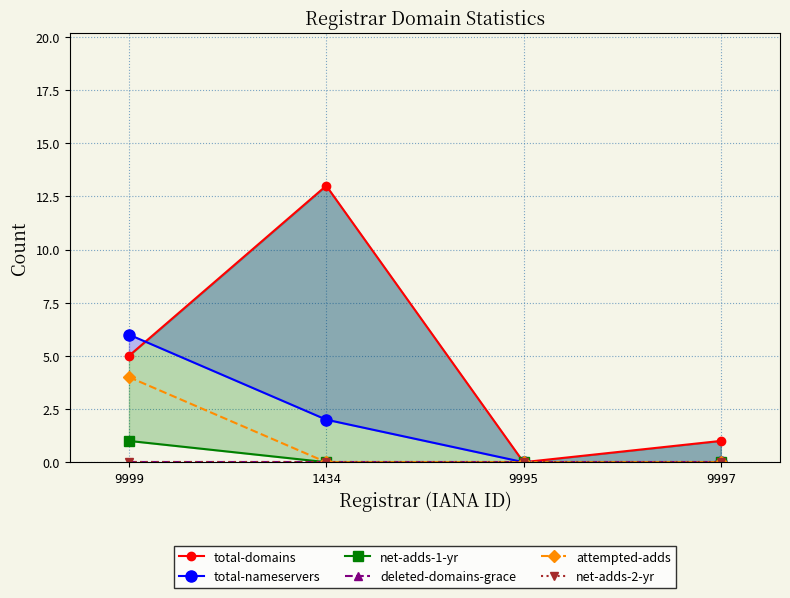

Which series has the largest total across all categories?

total-domains